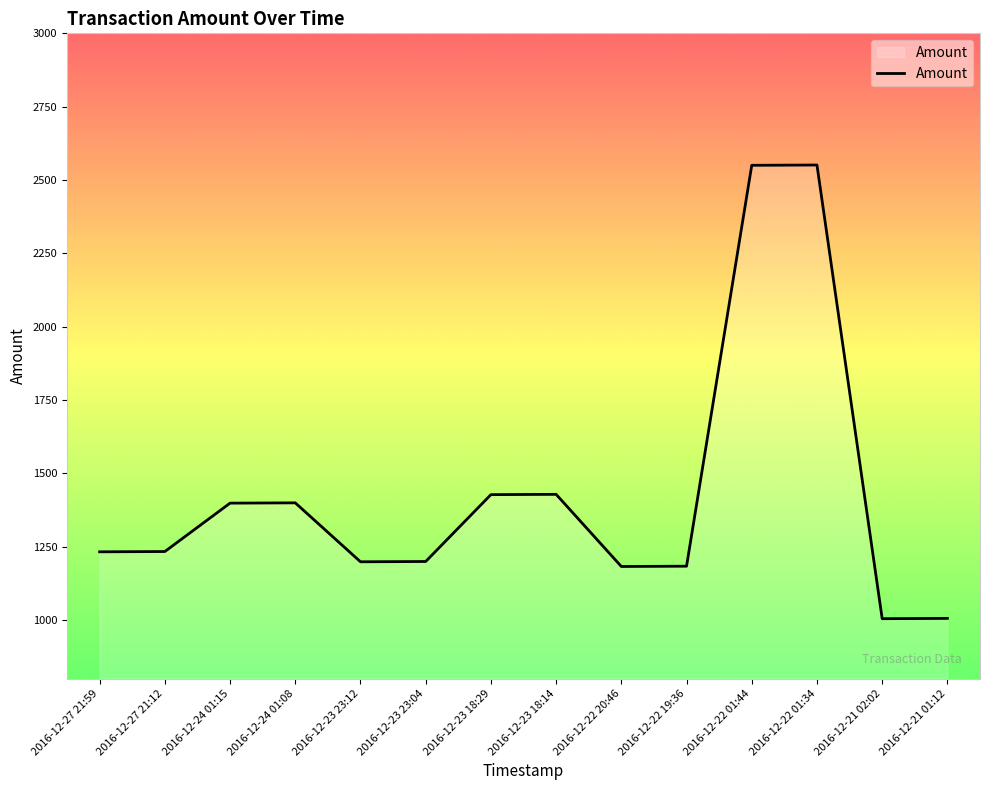

What is the difference between the values at 2016-12-24 01:08 and 2016-12-27 21:12?

166